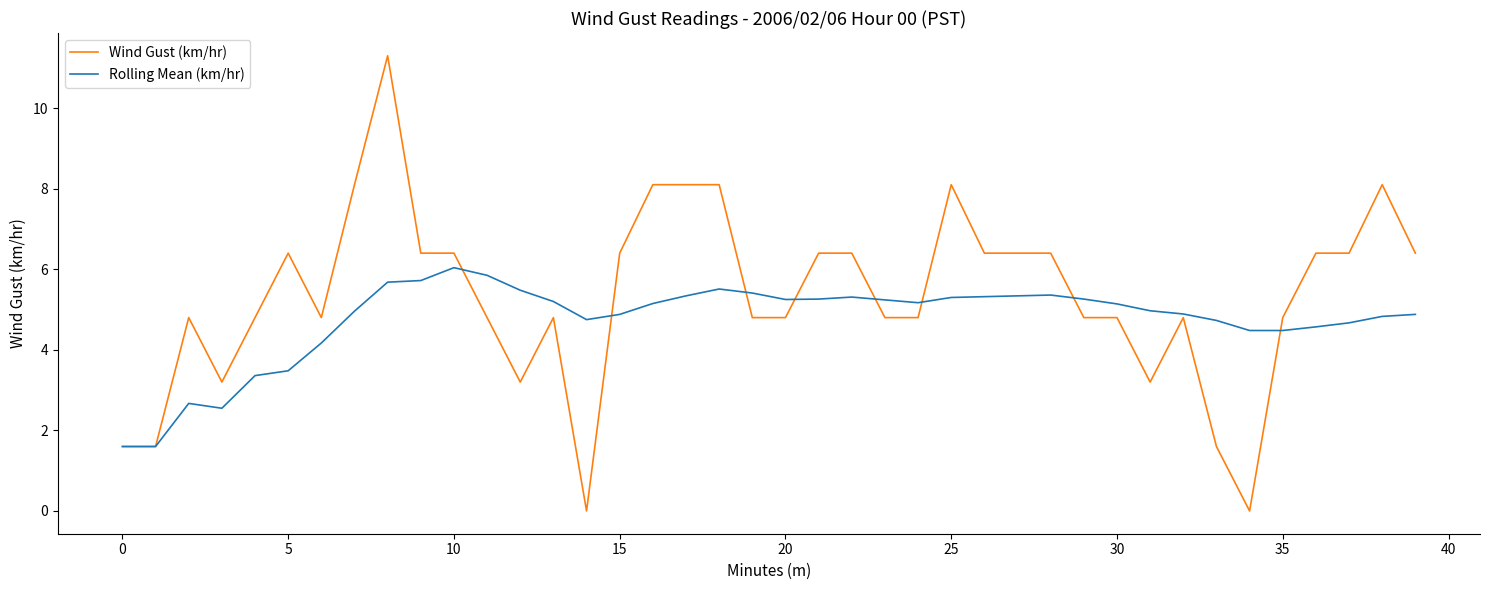

Which series has the largest total across all categories?

Wind Gust (km/hr)